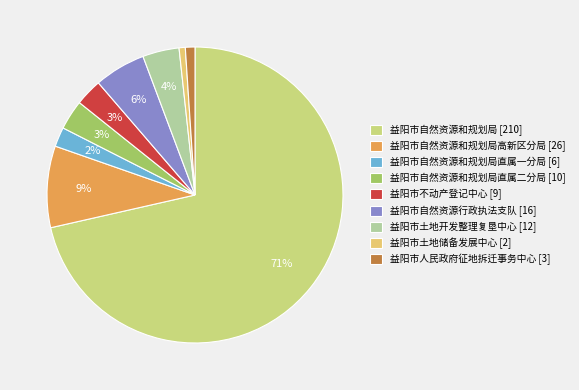

How many segments does this pie chart have?

9